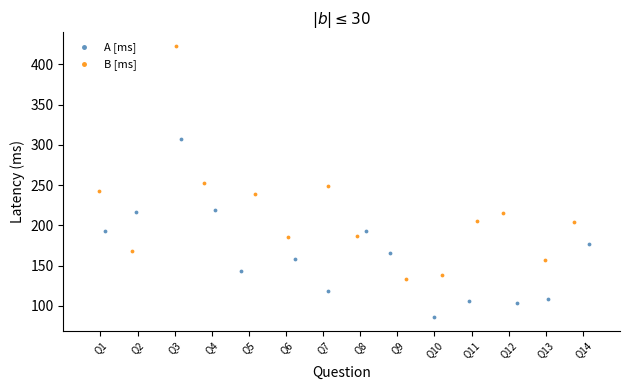

Which series contains the lowest Y value?

A [ms]